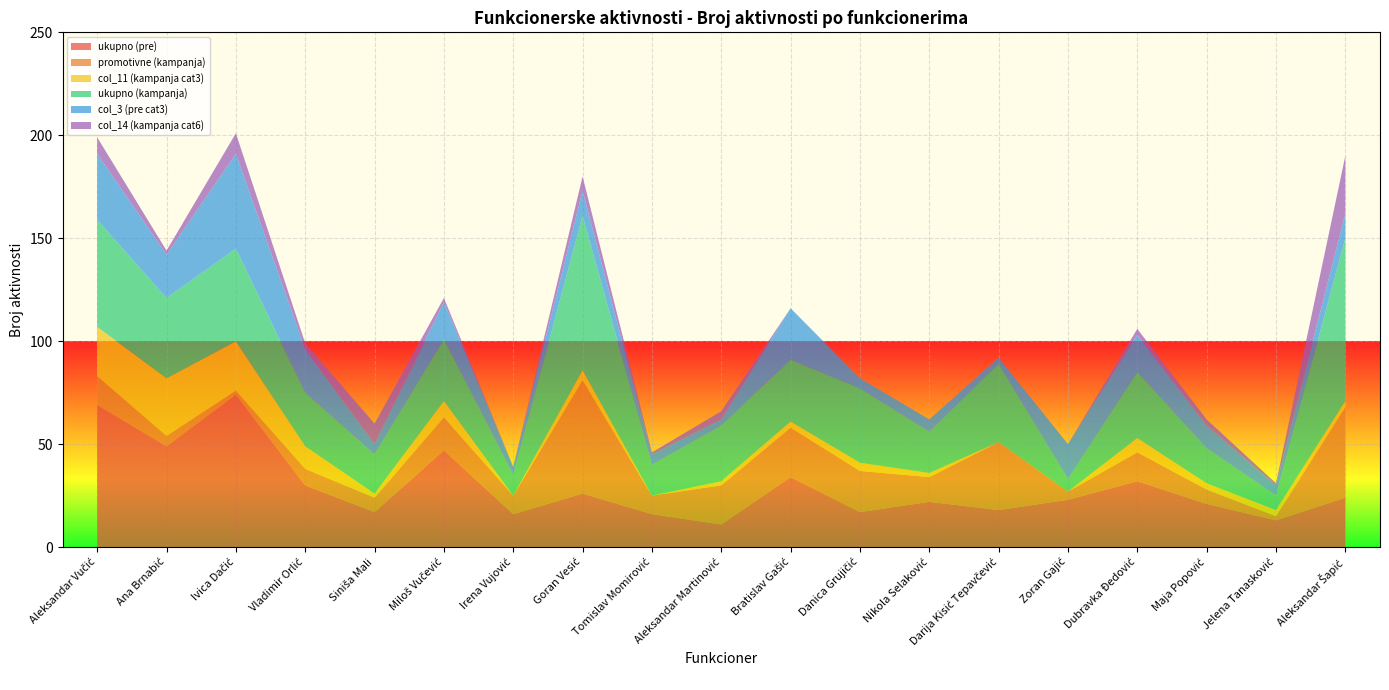

Reading right to left, extract all data points from this chart.

ukupno (pre): Aleksandar Šapić=24	Jelena Tanasković=13	Maja Popović=21	Dubravka Đedović=32	Zoran Gajić=23	Darija Kisić Tepavčević=18	Nikola Selaković=22	Danica Grujičić=17	Bratislav Gašić=34	Aleksandar Martinović=11	Tomislav Momirović=16	Goran Vesić=26	Irena Vujović=16	Miloš Vučević=47	Siniša Mali=17	Vladimir Orlić=30	Ivica Dačić=74	Ana Brnabić=49	Aleksandar Vučić=69
promotivne (kampanja): Aleksandar Šapić=44	Jelena Tanasković=2	Maja Popović=7	Dubravka Đedović=14	Zoran Gajić=4	Darija Kisić Tepavčević=33	Nikola Selaković=12	Danica Grujičić=20	Bratislav Gašić=24	Aleksandar Martinović=19	Tomislav Momirović=9	Goran Vesić=55	Irena Vujović=9	Miloš Vučević=16	Siniša Mali=7	Vladimir Orlić=8	Ivica Dačić=2	Ana Brnabić=5	Aleksandar Vučić=14
col_11 (kampanja cat3): Aleksandar Šapić=3	Jelena Tanasković=3	Maja Popović=3	Dubravka Đedović=7	Zoran Gajić=0	Darija Kisić Tepavčević=0	Nikola Selaković=2	Danica Grujičić=4	Bratislav Gašić=3	Aleksandar Martinović=2	Tomislav Momirović=0	Goran Vesić=5	Irena Vujović=0	Miloš Vučević=8	Siniša Mali=2	Vladimir Orlić=11	Ivica Dačić=24	Ana Brnabić=28	Aleksandar Vučić=24
ukupno (kampanja): Aleksandar Šapić=79	Jelena Tanasković=7	Maja Popović=17	Dubravka Đedović=32	Zoran Gajić=6	Darija Kisić Tepavčević=38	Nikola Selaković=20	Danica Grujičić=36	Bratislav Gašić=30	Aleksandar Martinović=27	Tomislav Momirović=15	Goran Vesić=75	Irena Vujović=10	Miloš Vučević=30	Siniša Mali=19	Vladimir Orlić=26	Ivica Dačić=45	Ana Brnabić=39	Aleksandar Vučić=52
col_3 (pre cat3): Aleksandar Šapić=12	Jelena Tanasković=5	Maja Popović=11	Dubravka Đedović=18	Zoran Gajić=17	Darija Kisić Tepavčević=3	Nikola Selaković=6	Danica Grujičić=5	Bratislav Gašić=25	Aleksandar Martinović=3	Tomislav Momirović=5	Goran Vesić=12	Irena Vujović=4	Miloš Vučević=18	Siniša Mali=5	Vladimir Orlić=21	Ivica Dačić=46	Ana Brnabić=21	Aleksandar Vučić=32
col_14 (kampanja cat6): Aleksandar Šapić=28	Jelena Tanasković=1	Maja Popović=3	Dubravka Đedović=3	Zoran Gajić=0	Darija Kisić Tepavčević=0	Nikola Selaković=0	Danica Grujičić=0	Bratislav Gašić=0	Aleksandar Martinović=4	Tomislav Momirović=1	Goran Vesić=7	Irena Vujović=0	Miloš Vučević=2	Siniša Mali=10	Vladimir Orlić=3	Ivica Dačić=10	Ana Brnabić=2	Aleksandar Vučić=8